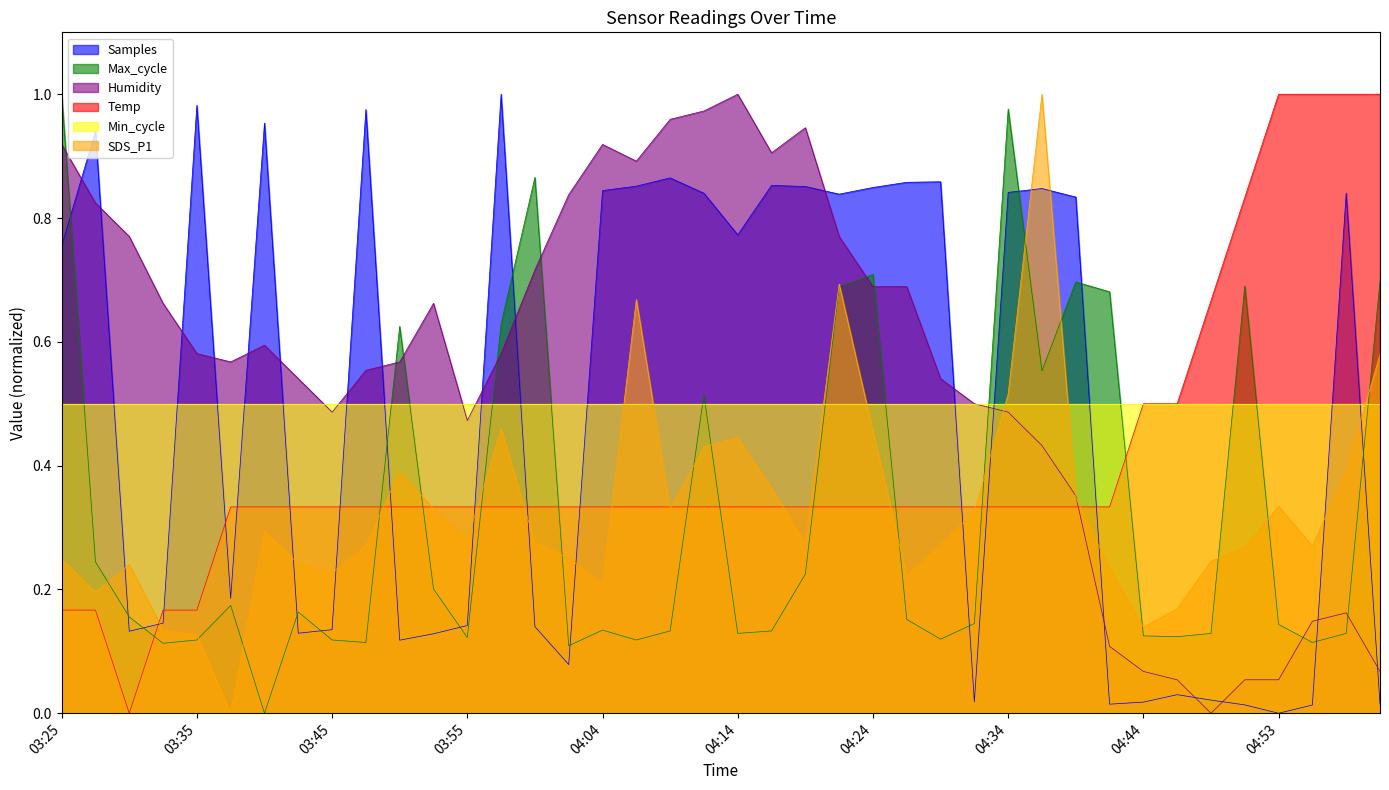

Between 04:04 and 03:59, which is larger?

04:04